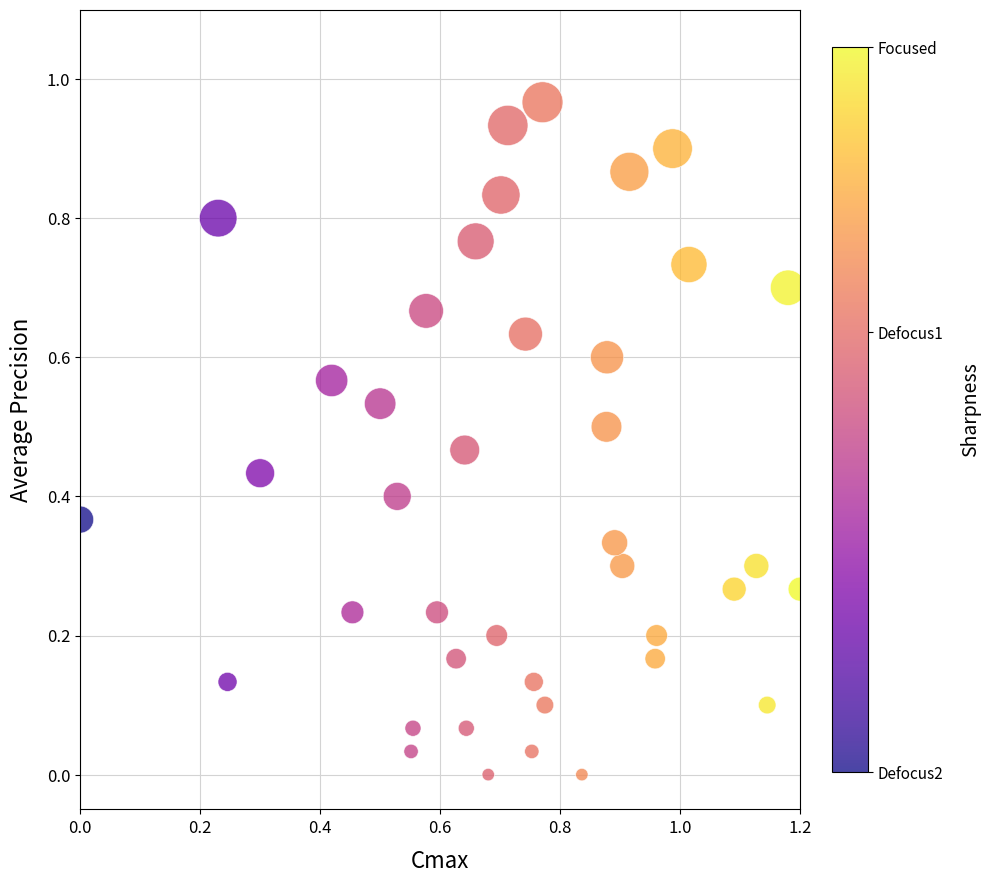

What is the range of X values (max minus min)?

1.2